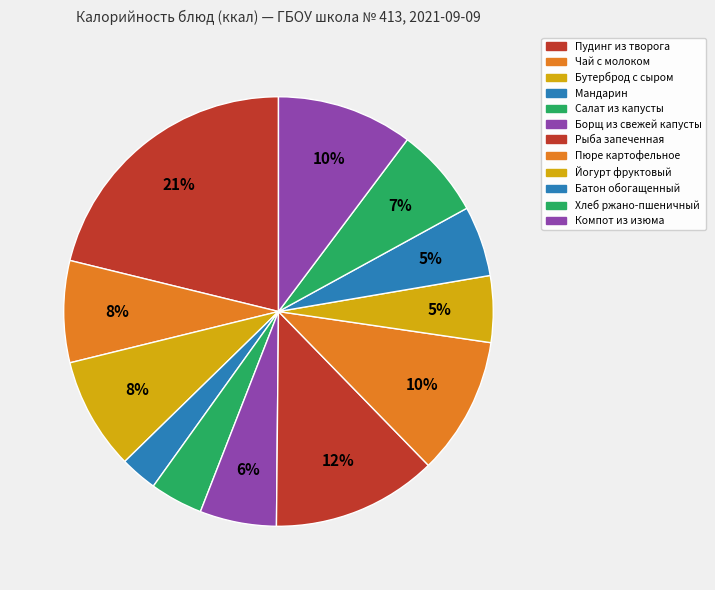

To the nearest percent, what is the average slice percentage?

8%